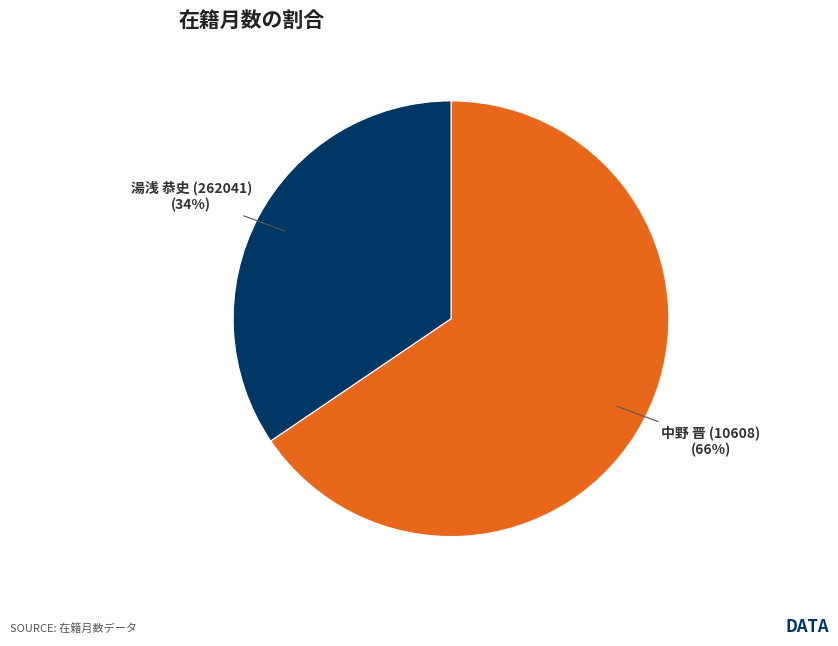

Is there any slice that represents more than half of the pie?

Yes